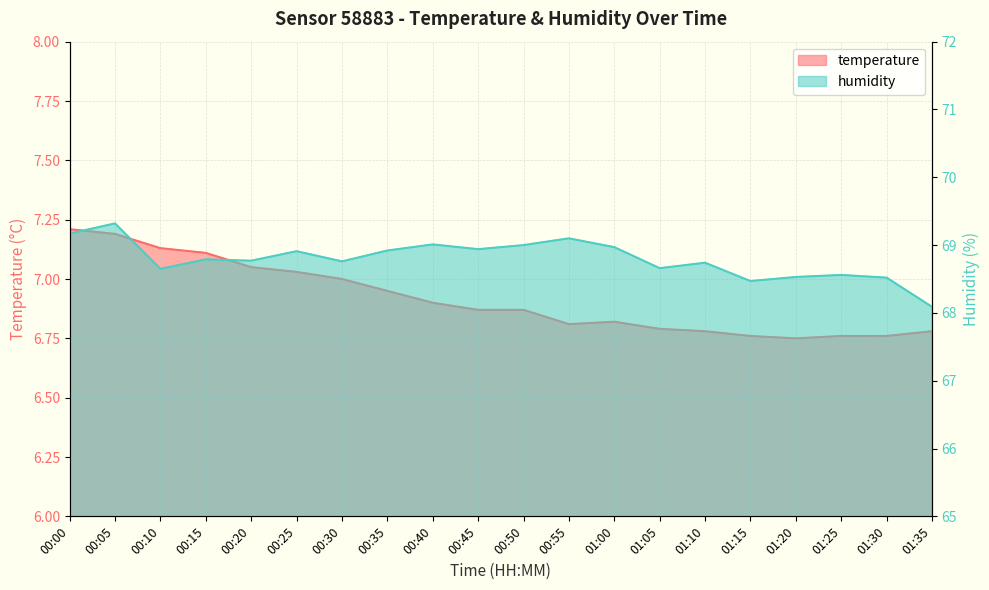

How many lines are shown in the chart?

2